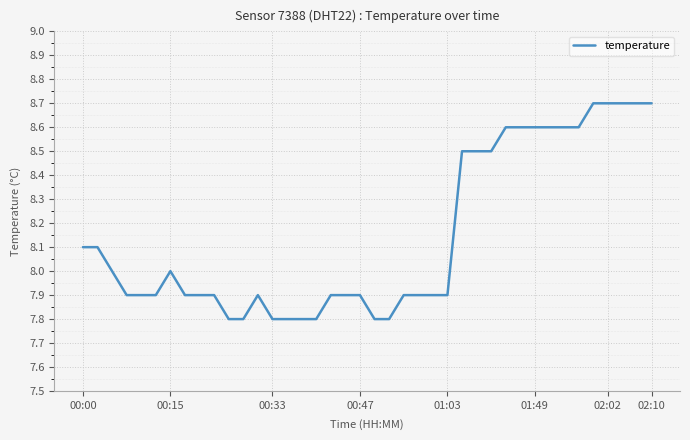

What is the difference between the maximum and minimum values?

0.9